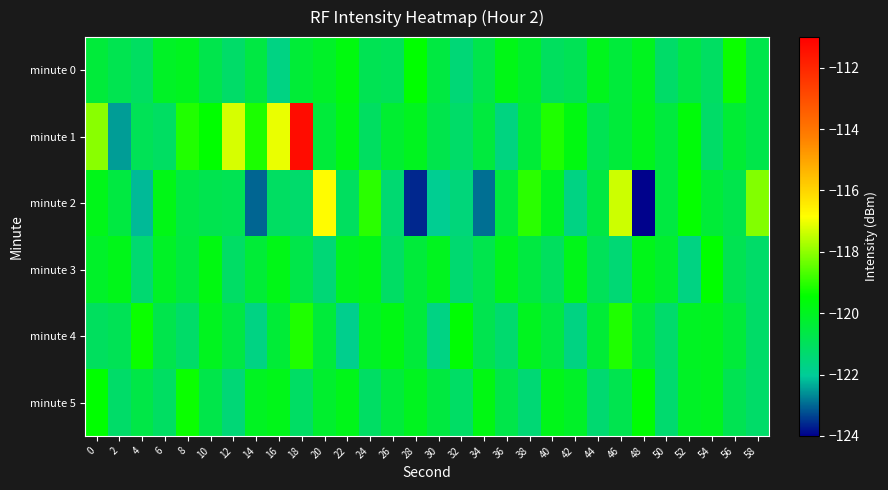

Reading left to right, transcribe all the data shown in this chart.

minute 0: 0=-120.4	2=-120.8	4=-121.1	6=-120.1	8=-120.0	10=-120.7	12=-121.2	14=-120.6	16=-121.7	18=-120.4	20=-120.1	22=-119.7	24=-120.9	26=-120.9	28=-119.5	30=-120.6	32=-121.4	34=-120.7	36=-119.8	38=-120.2	40=-121.0	42=-120.9	44=-119.9	46=-120.5	48=-120.0	50=-121.2	52=-120.7	54=-121.1	56=-119.3	58=-120.7
minute 1: 0=-118.0	2=-122.5	4=-120.9	6=-121.1	8=-119.1	10=-119.5	12=-117.3	14=-119.2	16=-117.0	18=-111.3	20=-120.4	22=-119.8	24=-121.1	26=-120.3	28=-120.0	30=-120.7	32=-121.2	34=-120.5	36=-121.6	38=-120.4	40=-119.1	42=-119.7	44=-120.9	46=-120.4	48=-119.9	50=-120.5	52=-119.6	54=-121.2	56=-120.3	58=-120.7
minute 2: 0=-119.9	2=-120.6	4=-122.2	6=-119.8	8=-120.6	10=-120.8	12=-120.9	14=-123.0	16=-121.1	18=-121.3	20=-116.8	22=-121.1	24=-119.0	26=-121.4	28=-123.6	30=-121.9	32=-121.5	34=-122.9	36=-120.5	38=-119.0	40=-120.0	42=-121.7	44=-120.6	46=-117.4	48=-124.0	50=-120.6	52=-119.4	54=-120.4	56=-120.7	58=-118.1
minute 3: 0=-120.2	2=-119.9	4=-121.3	6=-120.1	8=-120.5	10=-119.8	12=-121.2	14=-120.4	16=-119.8	18=-120.7	20=-121.4	22=-120.0	24=-119.9	26=-121.2	28=-120.4	30=-120.0	32=-121.3	34=-120.8	36=-119.9	38=-120.6	40=-121.0	42=-119.9	44=-121.0	46=-121.4	48=-119.9	50=-120.2	52=-121.7	54=-119.4	56=-120.8	58=-121.2
minute 4: 0=-121.0	2=-120.9	4=-119.3	6=-120.8	8=-121.2	10=-120.0	12=-120.6	14=-121.7	16=-120.4	18=-119.1	20=-120.4	22=-121.8	24=-120.1	26=-119.8	28=-120.4	30=-121.7	32=-119.5	34=-120.8	36=-121.3	38=-120.0	40=-120.6	42=-121.6	44=-120.4	46=-119.1	48=-120.5	50=-121.3	52=-120.0	54=-120.0	56=-120.4	58=-121.2
minute 5: 0=-119.5	2=-121.2	4=-120.7	6=-121.1	8=-119.3	10=-120.7	12=-121.4	14=-120.0	16=-119.9	18=-121.2	20=-120.2	22=-119.9	24=-121.1	26=-120.5	28=-120.0	30=-120.5	32=-121.2	34=-119.8	36=-120.7	38=-121.4	40=-119.9	42=-120.1	44=-121.3	46=-120.8	48=-119.5	50=-121.3	52=-120.1	54=-120.0	56=-120.8	58=-121.2